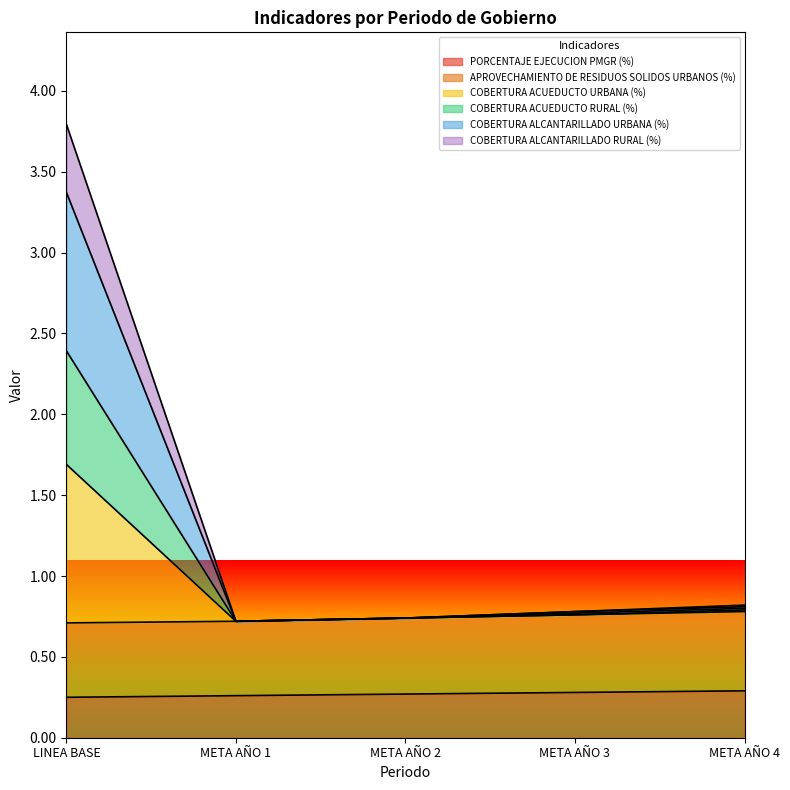

How many interior local valleys does the COBERTURA ACUEDUCTO RURAL (%) series have?

1